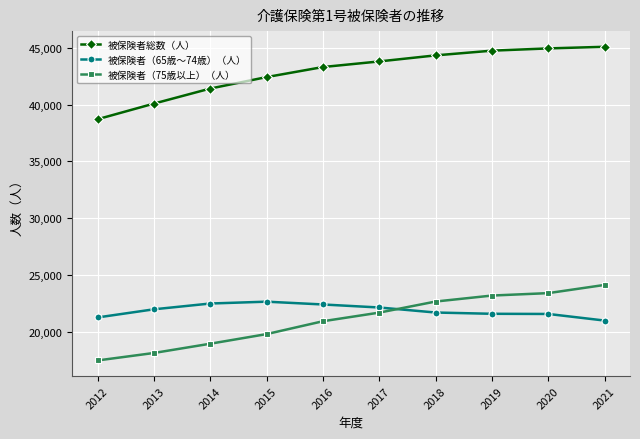

Rank the series at 2016 from highest to lowest value.

被保険者総数（人）, 被保険者（65歳～74歳）（人）, 被保険者（75歳以上）（人）